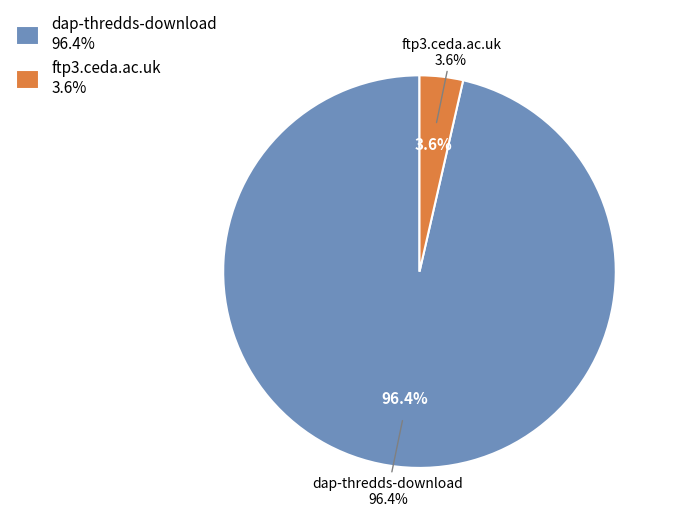

To the nearest percent, what is the difference between the largest and smallest slice percentages?

93%